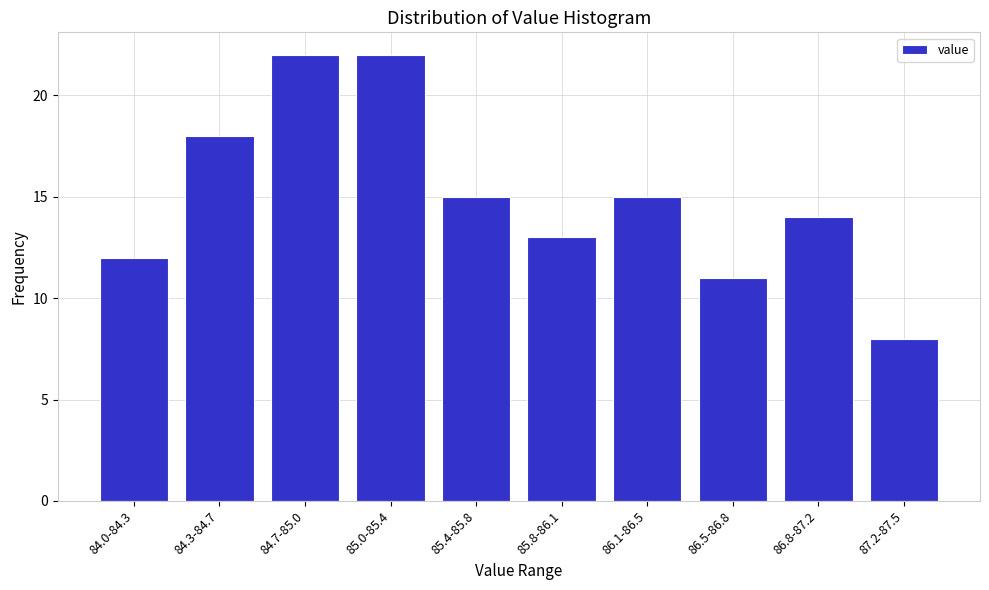

Reading left to right, list all the values displayed in this chart.

84.0-84.3=12	84.3-84.7=18	84.7-85.0=22	85.0-85.4=22	85.4-85.8=15	85.8-86.1=13	86.1-86.5=15	86.5-86.8=11	86.8-87.2=14	87.2-87.5=8